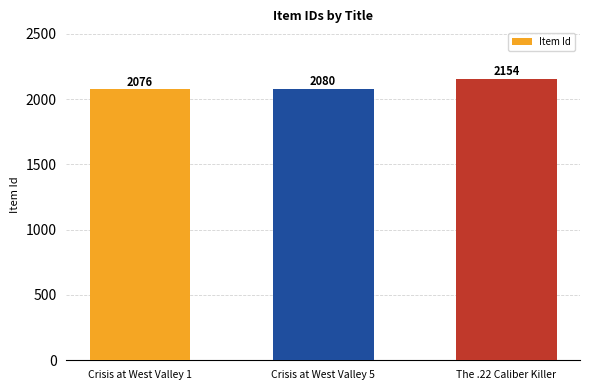

Does the chart contain stacked bars?

No